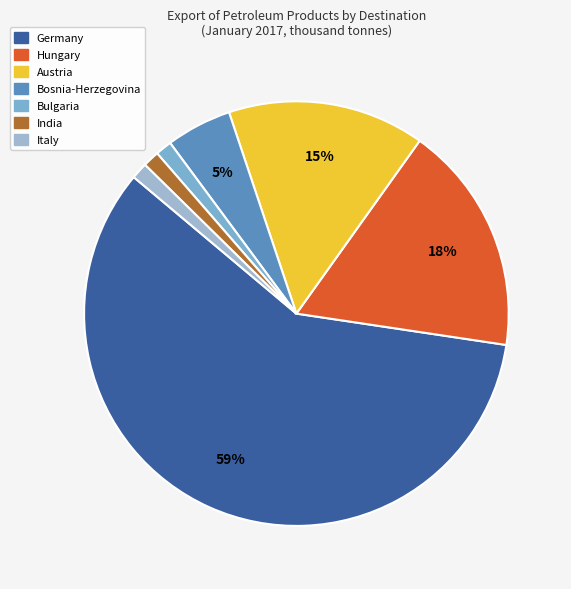

How many slices are in this pie chart?

7